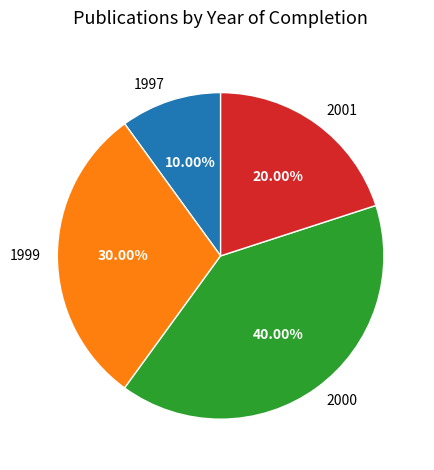

How many segments does this pie chart have?

4